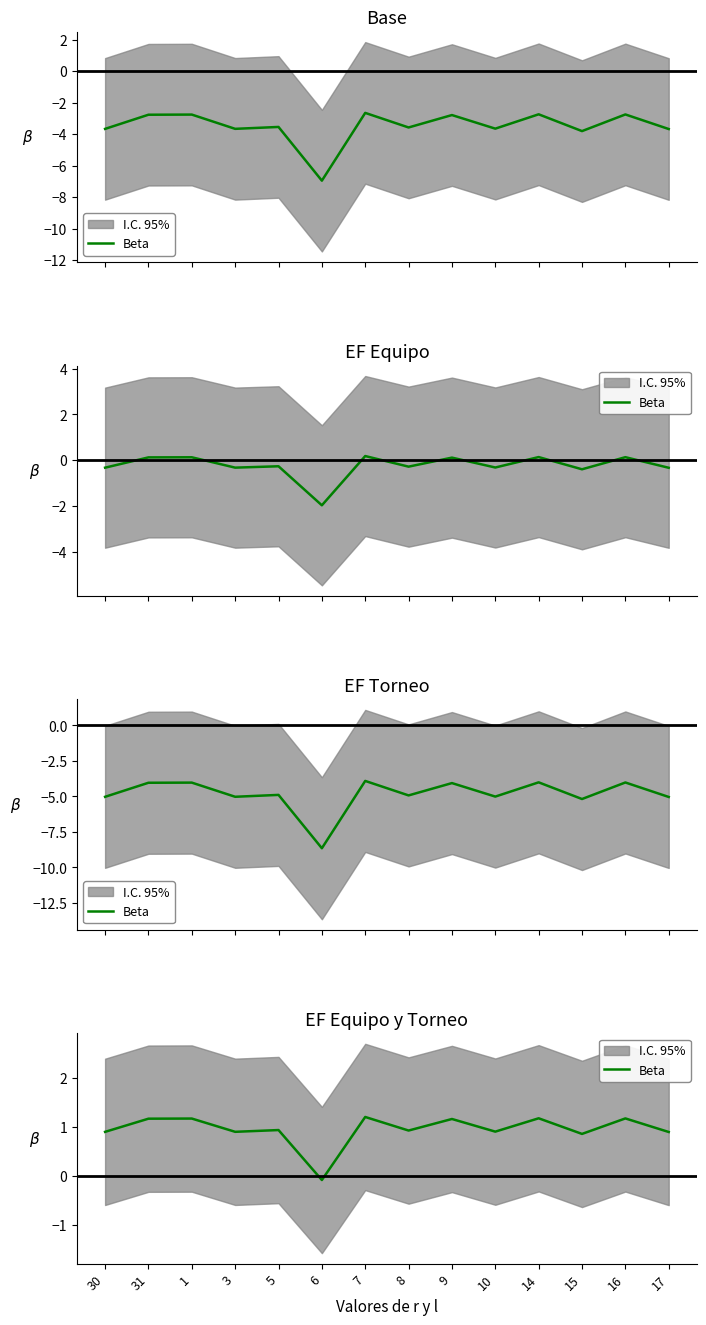

At which category does the data reach its first local peak?

1